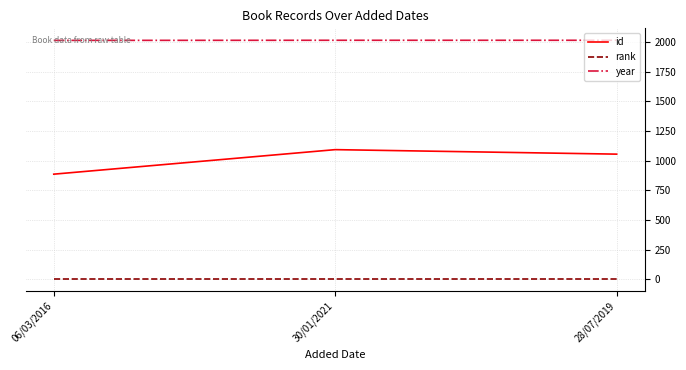

The value of id at 06/03/2016 is 1454. True or false?

False